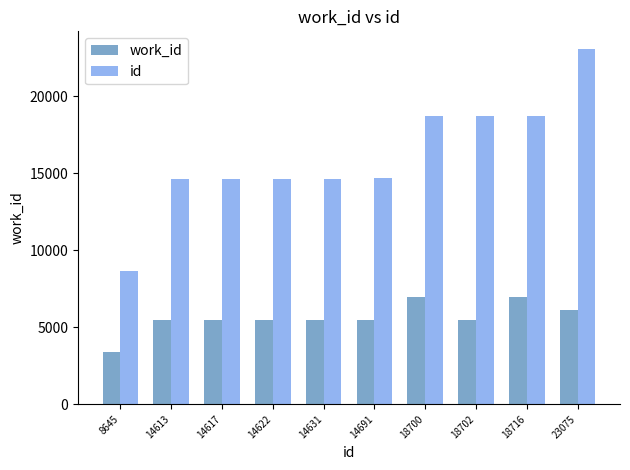

What is the minimum value shown in the chart?

3369